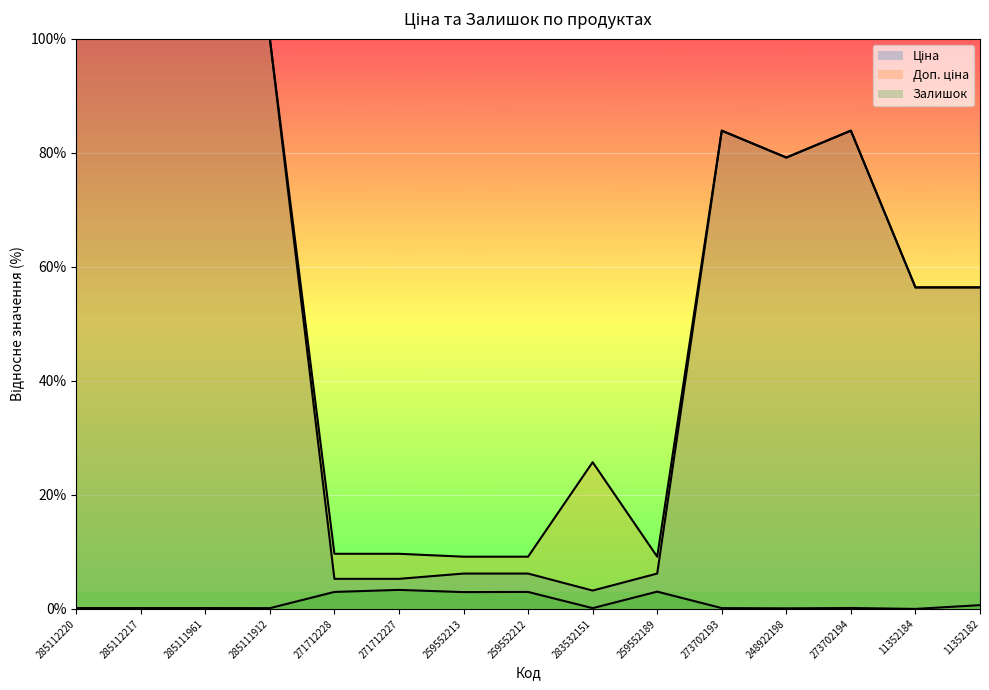

The value of Доп. ціна at 259552213 is 9.2. True or false?

True